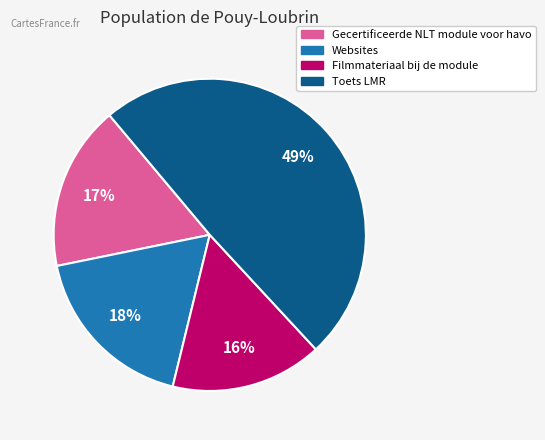

What is the ratio of the value at Websites to the value at Toets LMR?

0.4